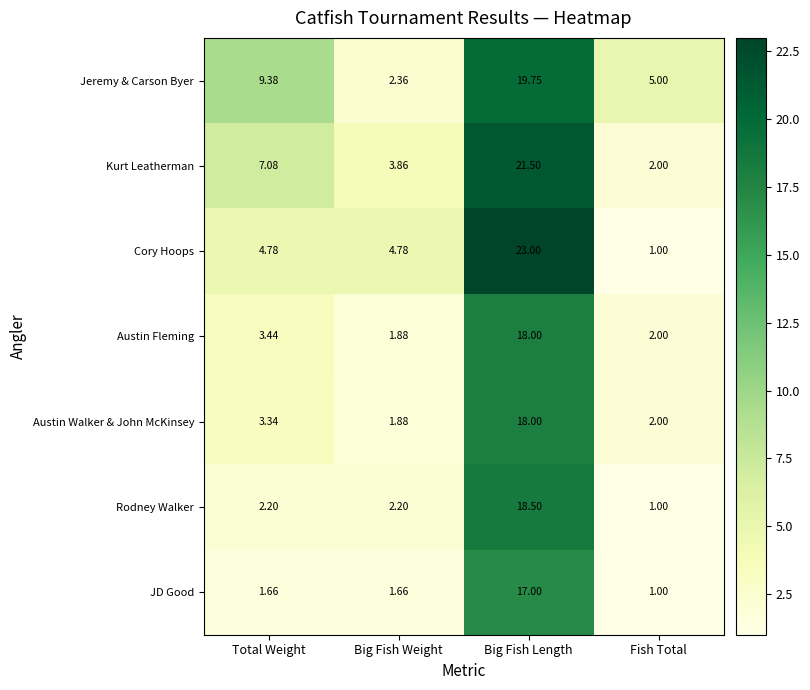

Which label corresponds to the largest value in the chart?

Big Fish Length